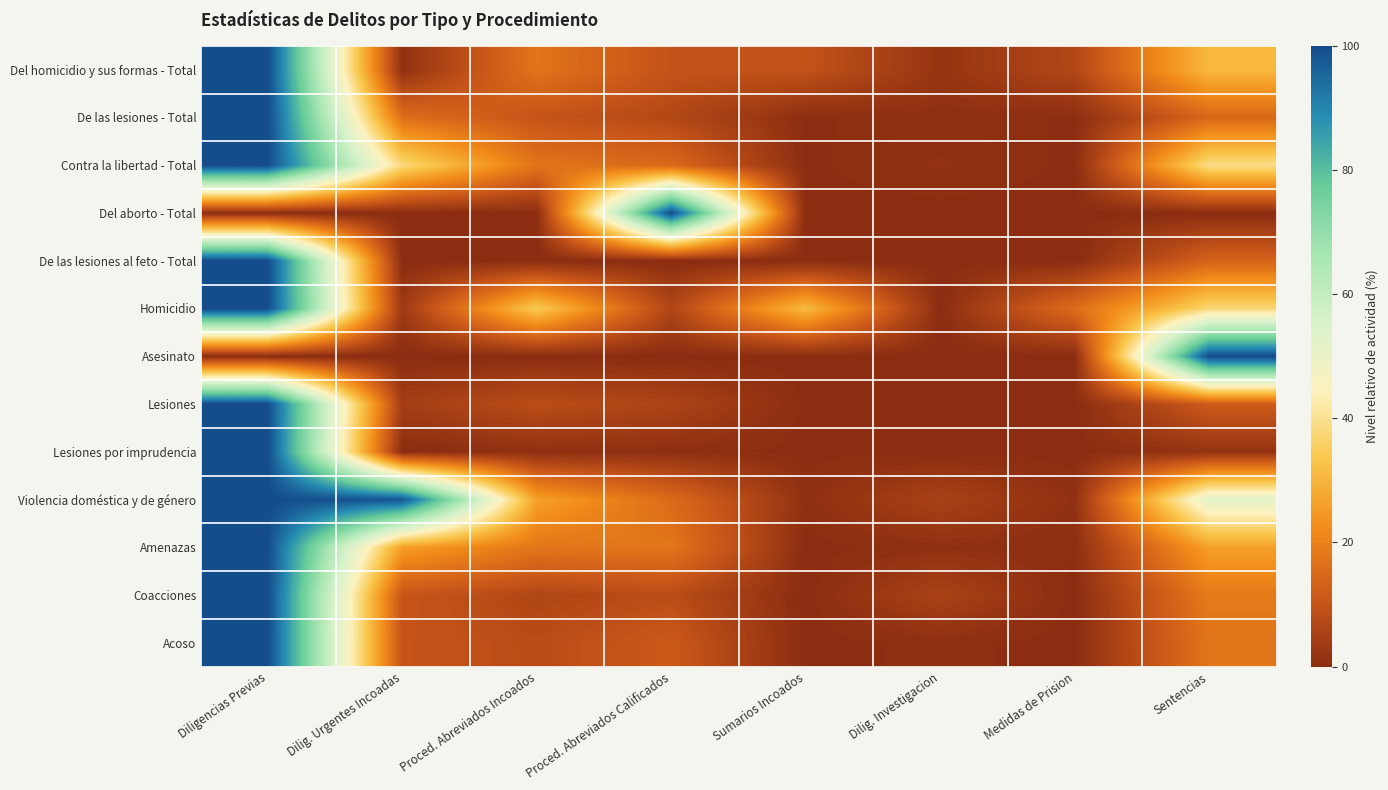

Reading left to right, what are all the values shown in this chart?

Del homicidio y sus formas - Total: Diligencias Previas=100.0	Dilig. Urgentes Incoadas=1.0	Proced. Abreviados Incoados=17.3	Proced. Abreviados Calificados=9.6	Sumarios Incoados=9.6	Dilig. Investigacion=1.9	Medidas de Prision=6.7	Sentencias=30.8
De las lesiones - Total: Diligencias Previas=100.0	Dilig. Urgentes Incoadas=16.0	Proced. Abreviados Incoados=9.9	Proced. Abreviados Calificados=6.9	Sumarios Incoados=0.2	Dilig. Investigacion=0.9	Medidas de Prision=0.3	Sentencias=14.4
Contra la libertad - Total: Diligencias Previas=100.0	Dilig. Urgentes Incoadas=37.8	Proced. Abreviados Incoados=17.3	Proced. Abreviados Calificados=14.8	Sumarios Incoados=0.2	Dilig. Investigacion=1.3	Medidas de Prision=0.2	Sentencias=39.1
Del aborto - Total: Diligencias Previas=0.0	Dilig. Urgentes Incoadas=0.0	Proced. Abreviados Incoados=0.0	Proced. Abreviados Calificados=100.0	Sumarios Incoados=0.0	Dilig. Investigacion=0.0	Medidas de Prision=0.0	Sentencias=0.0
De las lesiones al feto - Total: Diligencias Previas=100.0	Dilig. Urgentes Incoadas=0.0	Proced. Abreviados Incoados=0.0	Proced. Abreviados Calificados=0.0	Sumarios Incoados=0.0	Dilig. Investigacion=0.0	Medidas de Prision=0.0	Sentencias=13.3
Homicidio: Diligencias Previas=100.0	Dilig. Urgentes Incoadas=3.1	Proced. Abreviados Incoados=34.4	Proced. Abreviados Calificados=6.2	Sumarios Incoados=31.2	Dilig. Investigacion=0.0	Medidas de Prision=15.6	Sentencias=37.5
Asesinato: Diligencias Previas=0.0	Dilig. Urgentes Incoadas=0.0	Proced. Abreviados Incoados=0.0	Proced. Abreviados Calificados=0.0	Sumarios Incoados=0.0	Dilig. Investigacion=0.0	Medidas de Prision=0.0	Sentencias=100.0
Lesiones: Diligencias Previas=100.0	Dilig. Urgentes Incoadas=4.2	Proced. Abreviados Incoados=8.2	Proced. Abreviados Calificados=5.8	Sumarios Incoados=0.1	Dilig. Investigacion=0.2	Medidas de Prision=0.2	Sentencias=11.5
Lesiones por imprudencia: Diligencias Previas=100.0	Dilig. Urgentes Incoadas=0.0	Proced. Abreviados Incoados=0.8	Proced. Abreviados Calificados=0.7	Sumarios Incoados=0.1	Dilig. Investigacion=0.2	Medidas de Prision=0.0	Sentencias=1.6
Violencia doméstica y de género: Diligencias Previas=100.0	Dilig. Urgentes Incoadas=98.3	Proced. Abreviados Incoados=26.4	Proced. Abreviados Calificados=15.2	Sumarios Incoados=0.9	Dilig. Investigacion=5.1	Medidas de Prision=1.0	Sentencias=52.0
Amenazas: Diligencias Previas=100.0	Dilig. Urgentes Incoadas=25.6	Proced. Abreviados Incoados=17.5	Proced. Abreviados Calificados=17.5	Sumarios Incoados=0.0	Dilig. Investigacion=0.9	Medidas de Prision=0.5	Sentencias=26.1
Coacciones: Diligencias Previas=100.0	Dilig. Urgentes Incoadas=10.3	Proced. Abreviados Incoados=6.5	Proced. Abreviados Calificados=8.1	Sumarios Incoados=0.0	Dilig. Investigacion=5.4	Medidas de Prision=0.0	Sentencias=18.4
Acoso: Diligencias Previas=100.0	Dilig. Urgentes Incoadas=9.9	Proced. Abreviados Incoados=7.9	Proced. Abreviados Calificados=11.3	Sumarios Incoados=0.0	Dilig. Investigacion=0.7	Medidas de Prision=0.0	Sentencias=17.2